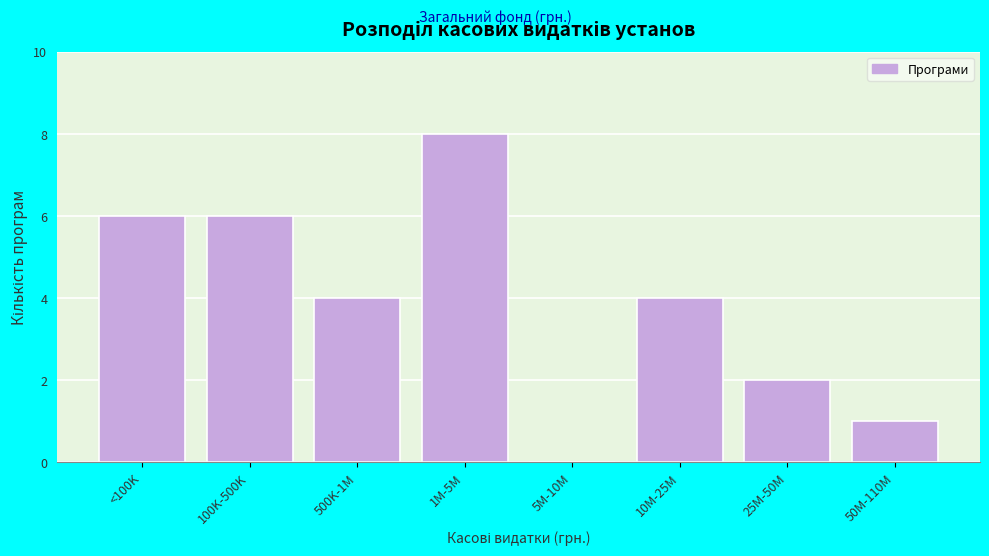

Reading right to left, what are all the values shown in this chart?

50M-110M=1	25M-50M=2	10M-25M=4	5M-10M=0	1M-5M=8	500K-1M=4	100K-500K=6	<100K=6